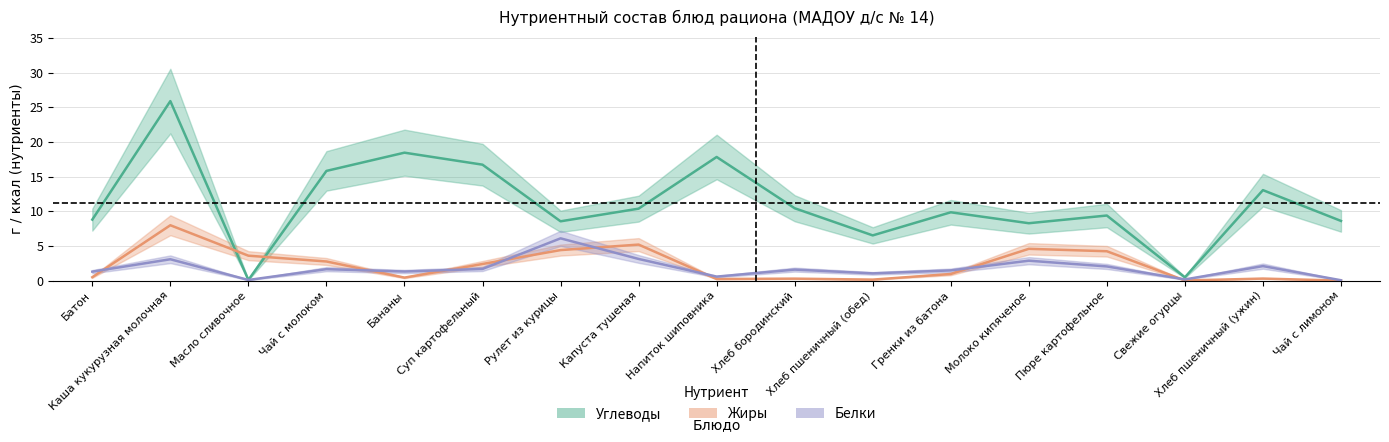

What is the total value across all series at Капуста тушеная?

18.7